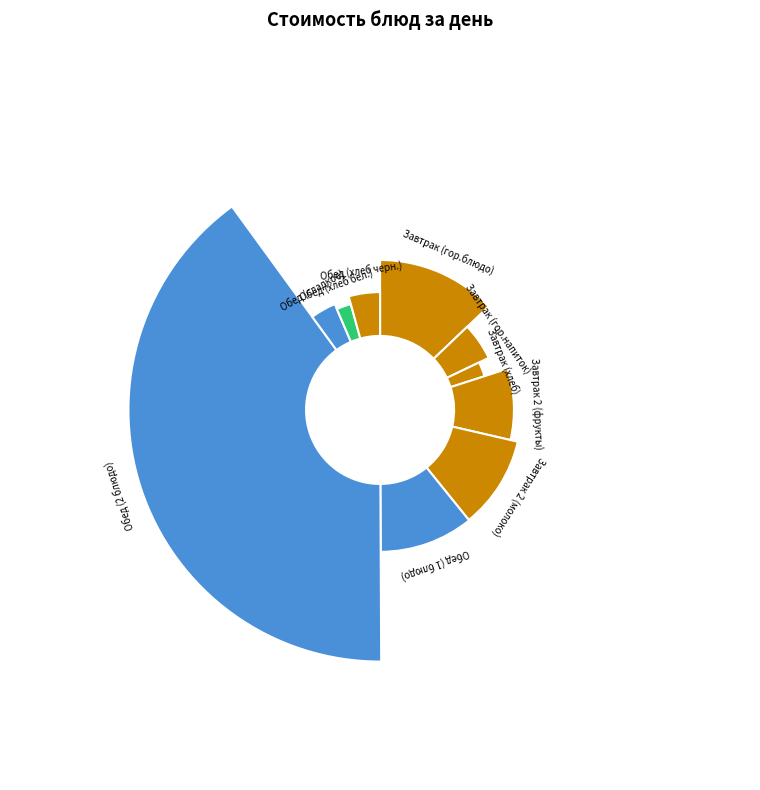

What percentage is NOT represented by Завтрак (гор.блюдо)?

87.1%